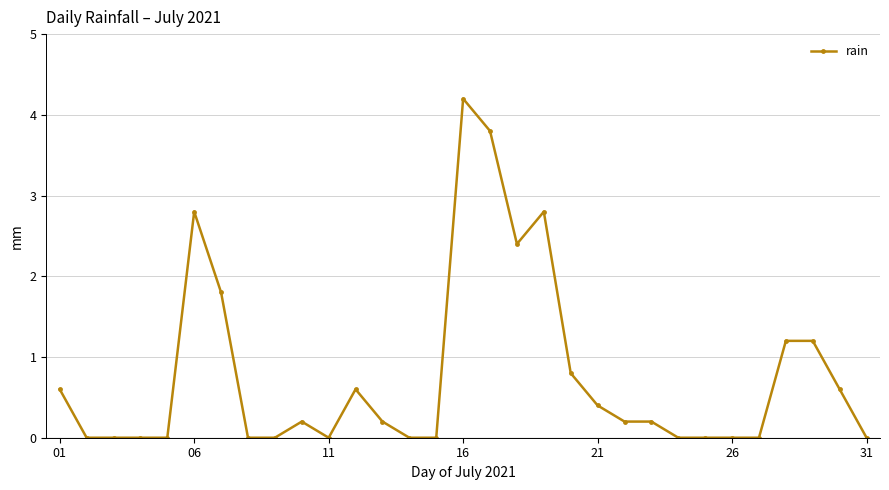

What is the difference between the second highest and second lowest values?

3.8